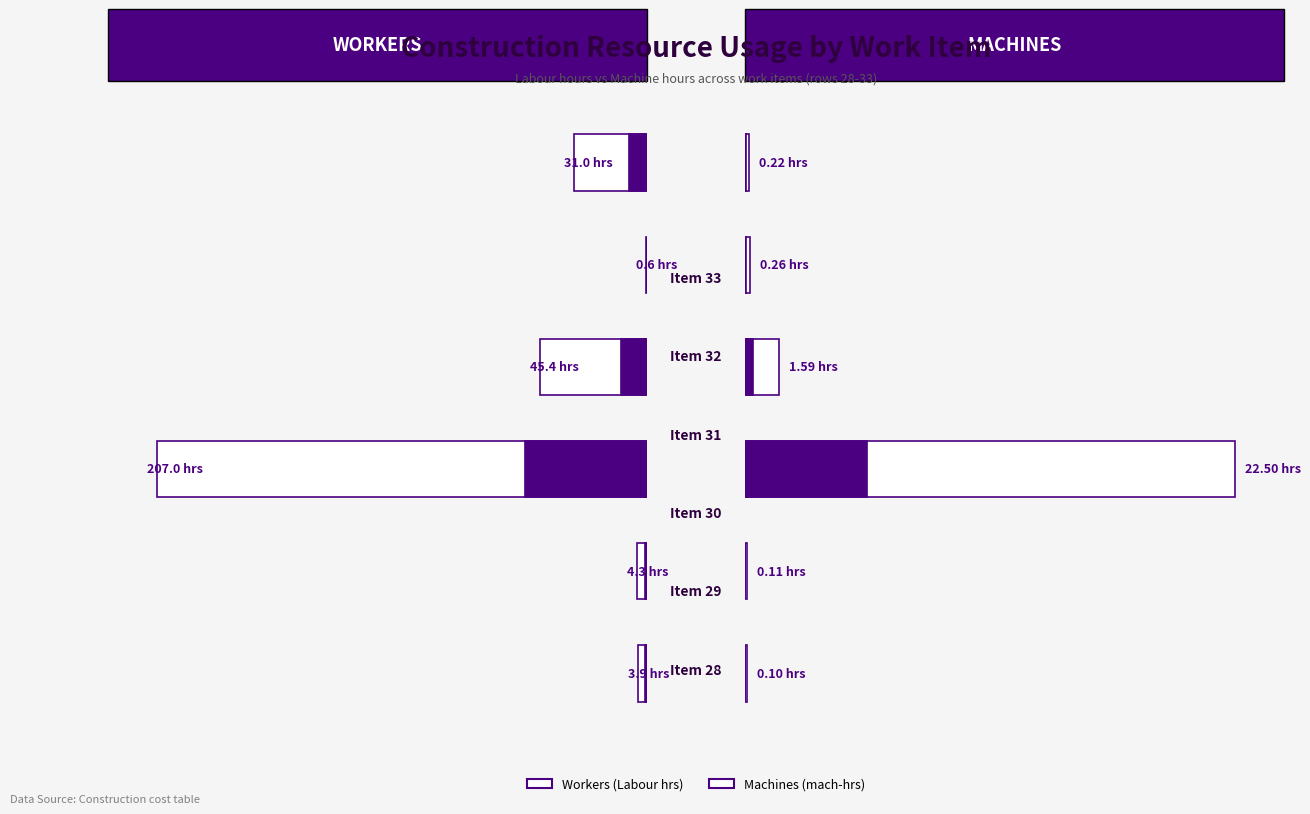

Which has a higher value, 0 or 40?

40